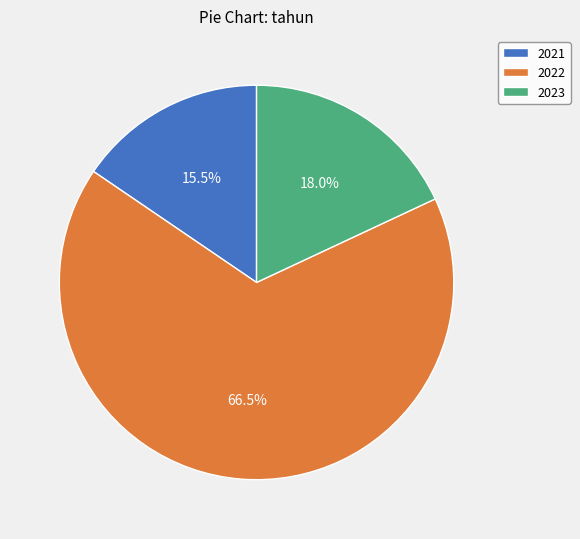

True or false: 2023 accounts for 18% of the total.

True